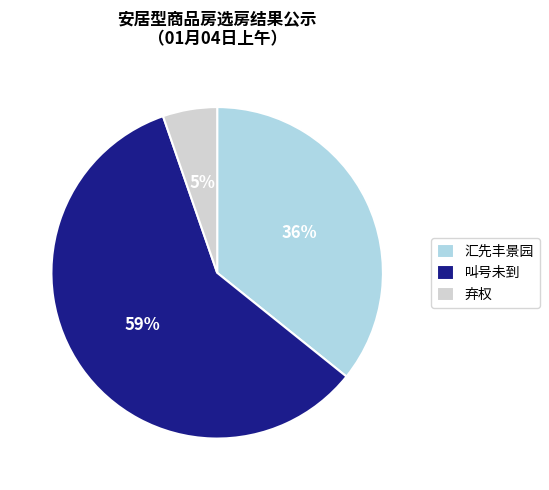

To the nearest percent, what is the difference between the largest and smallest slice percentages?

54%